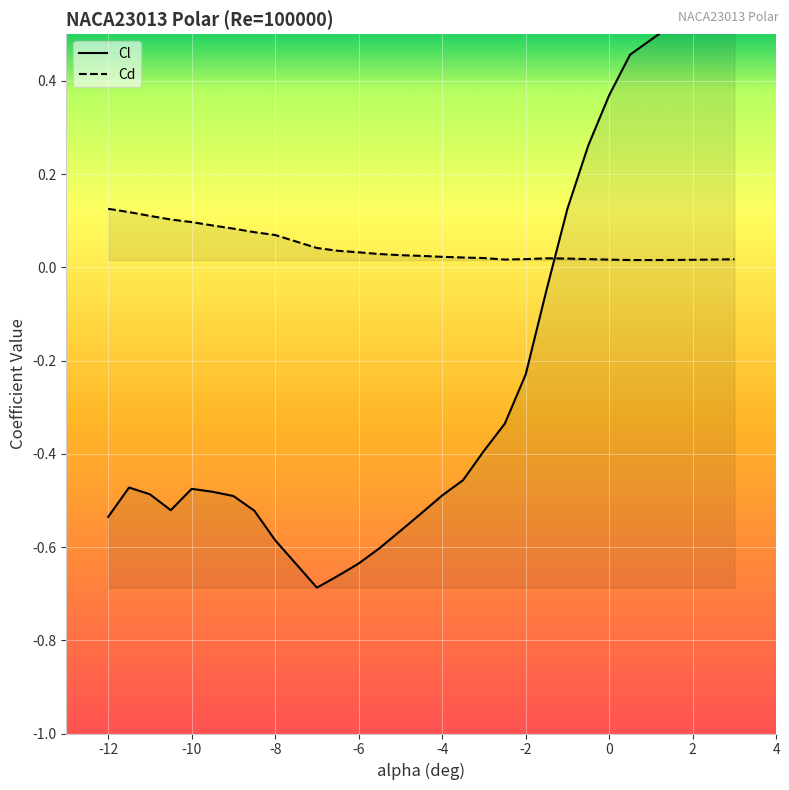

Where does the Cl series first go above 0?

-1